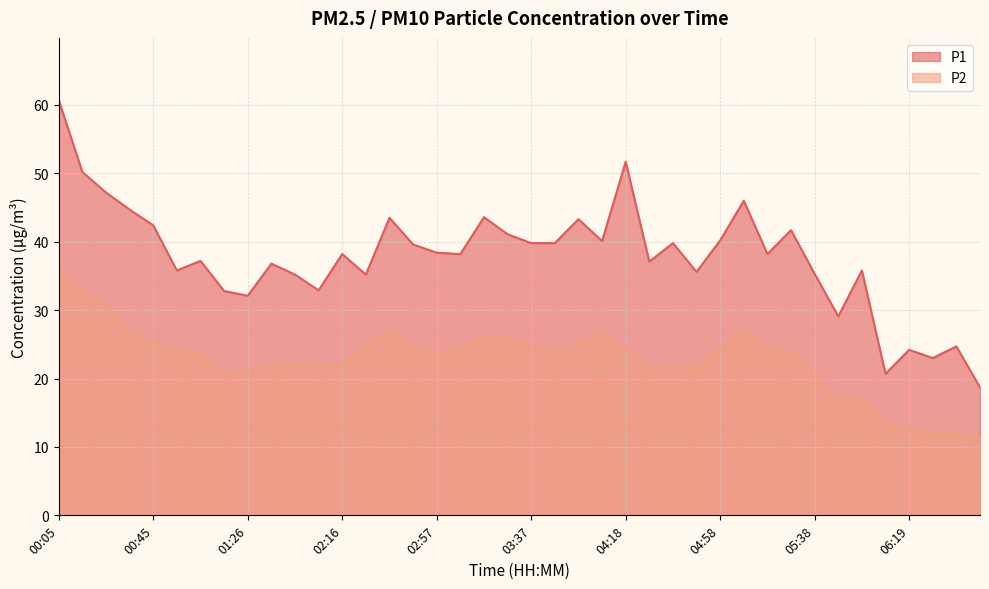

What is the label of the 40th point from the right?

00:05